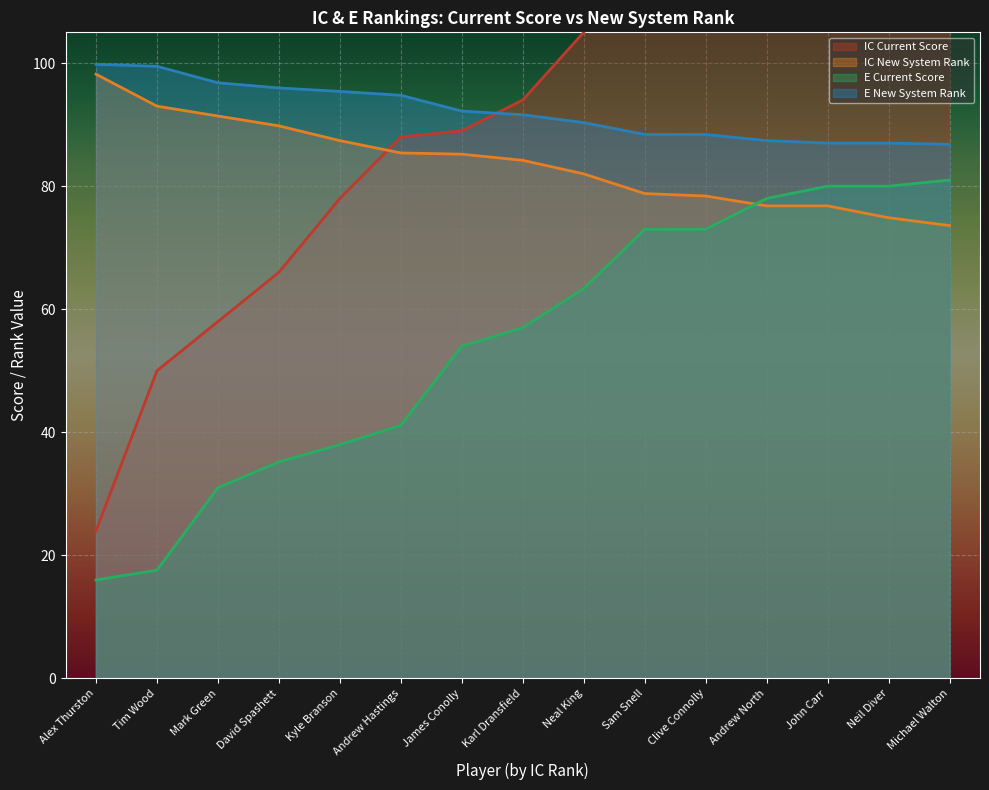

Reading right to left, extract all data points from this chart.

IC Current Score: 147.0	140.7	131.0	131.0	123.0	121.0	105.0	94.0	89.0	88.0	78.0	66.0	58.0	50.0	24.0
IC New System Rank: 73.6	74.9	76.8	76.8	78.4	78.8	82.0	84.2	85.2	85.4	87.4	89.8	91.4	93.0	98.2
E Current Score: 81.0	80.0	80.0	78.0	73.0	73.0	63.4	57.0	54.0	41.1	38.0	35.2	31.0	17.6	16.0
E New System Rank: 86.8	87.0	87.0	87.4	88.4	88.4	90.3	91.6	92.2	94.8	95.4	96.0	96.8	99.5	99.8